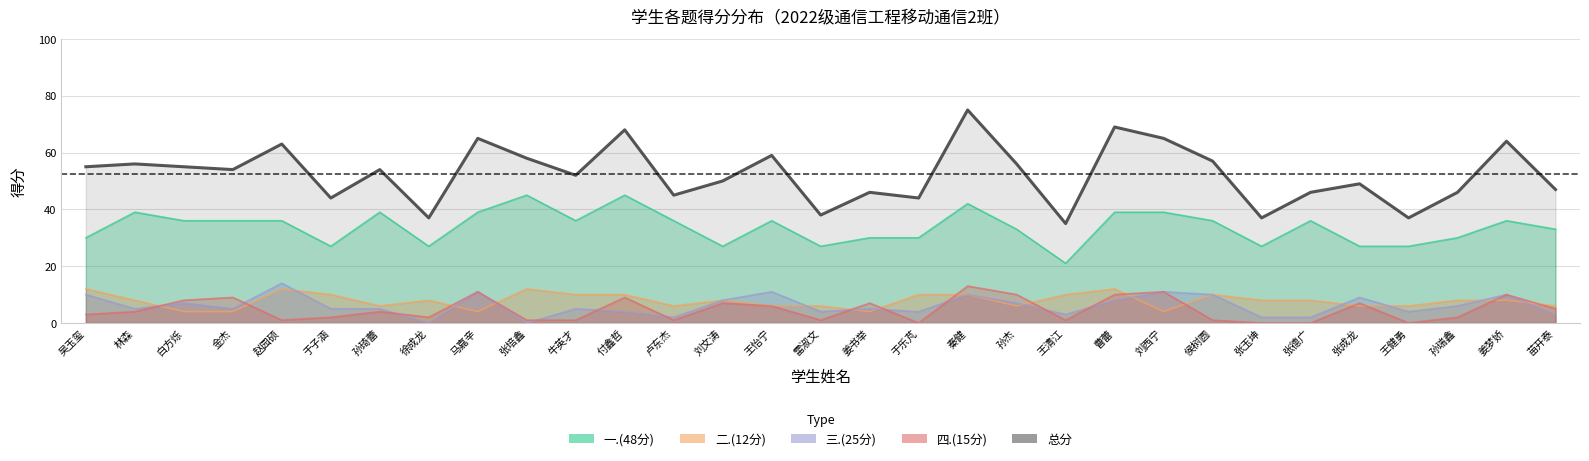

Which category has the lowest value in the 总分 series?

王清江